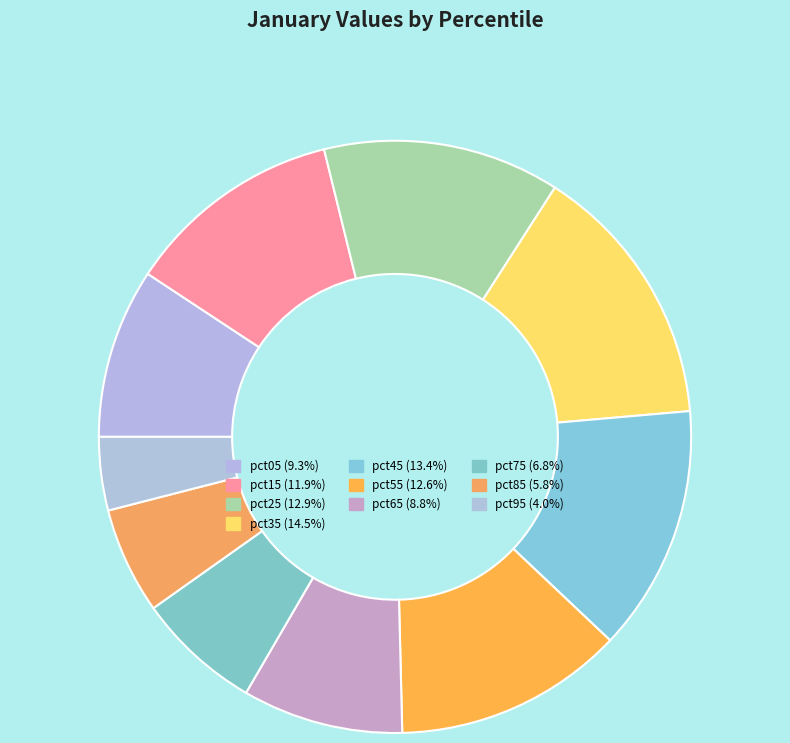

Is it true that pct85 is 16% of the pie?

False